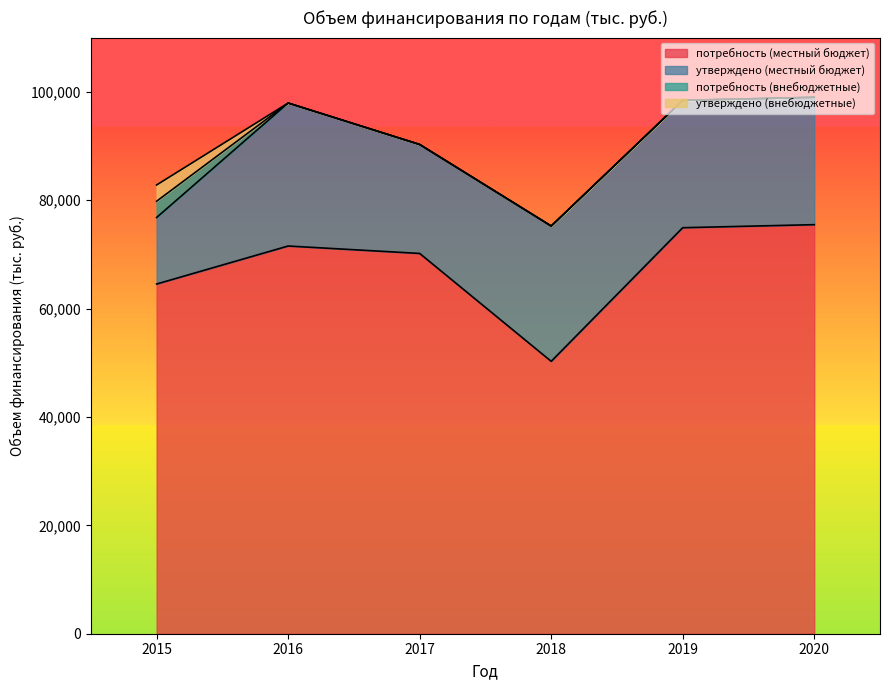

True or false: потребность (внебюджетные) and утверждено (внебюджетные) cross at least once.

False